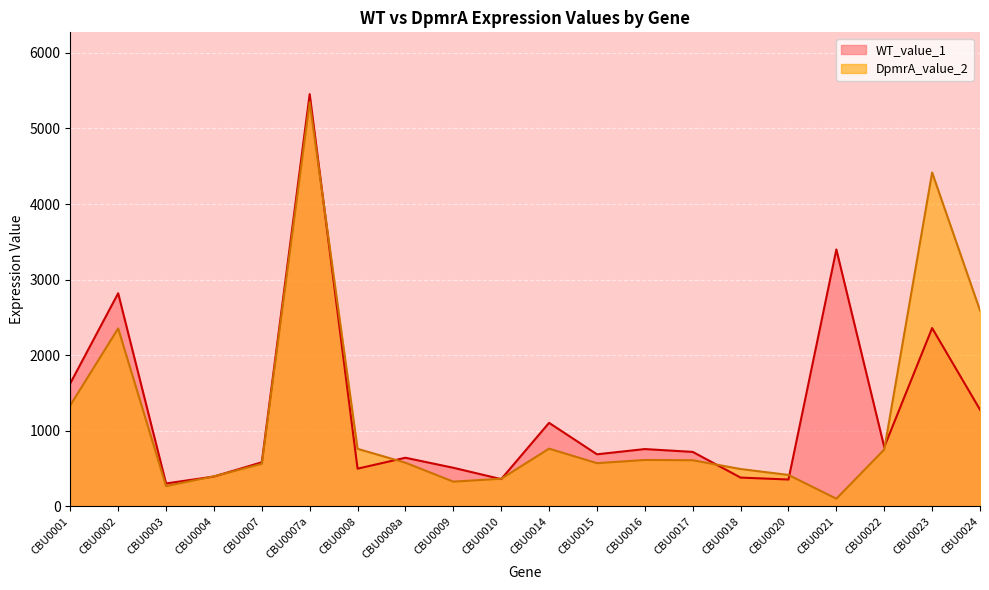

The DpmrA_value_2 series shows 574.3 at CBU0008a. True or false?

True